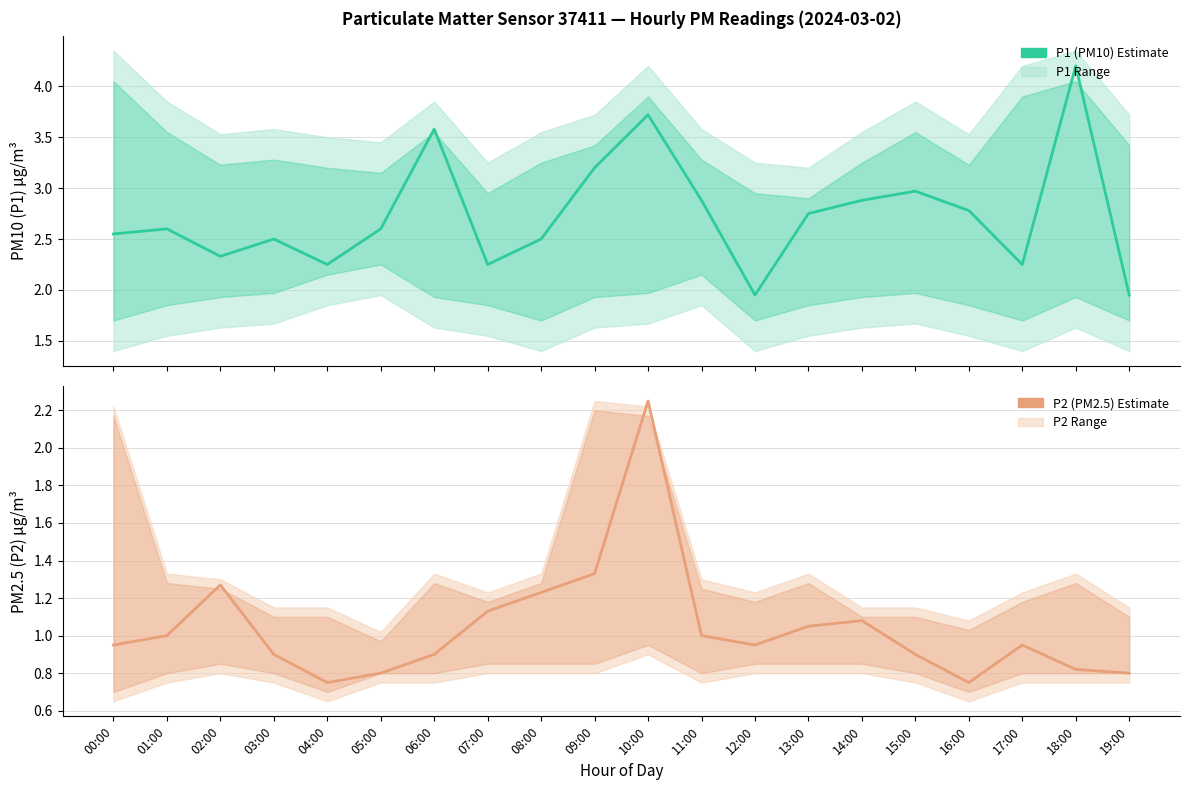

In P1 (PM10), how many points are lower than both neighbors (excluding endpoints)?

5